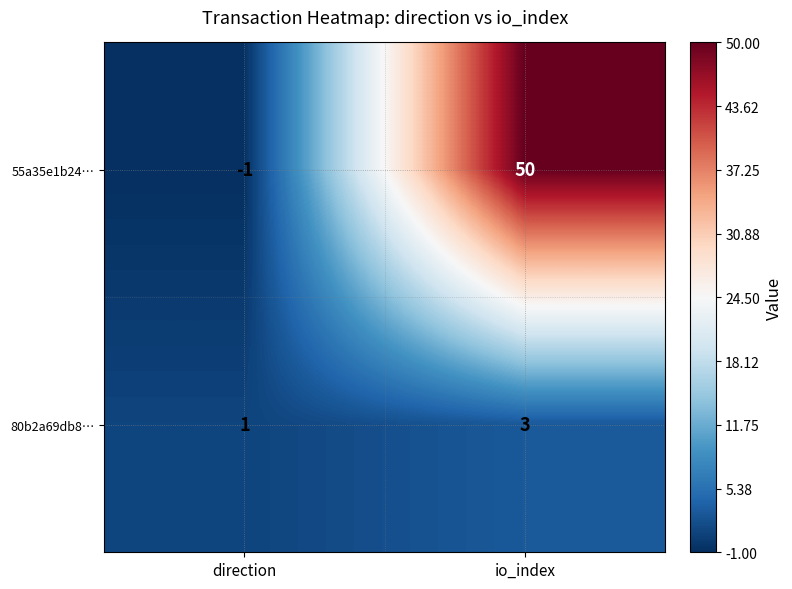

What is the maximum value shown in the chart?

50